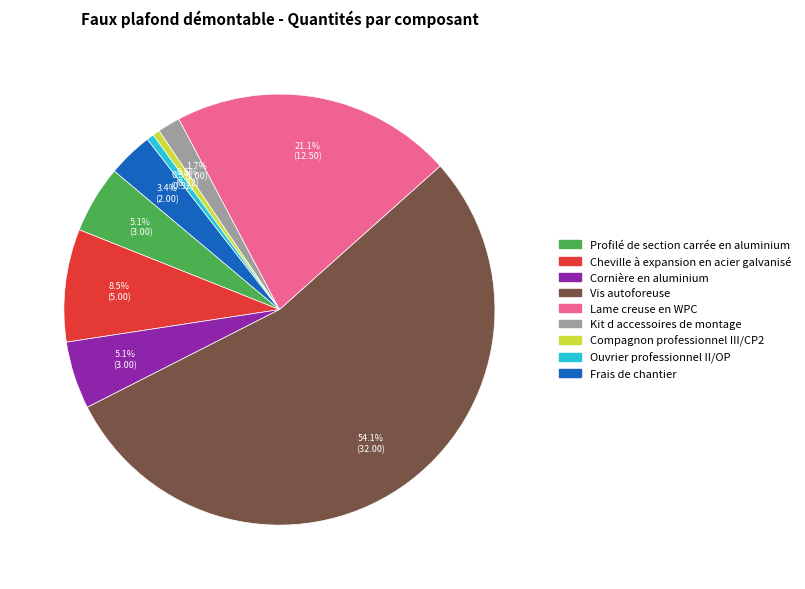

True or false: Compagnon professionnel III/CP2 accounts for 15% of the total.

False